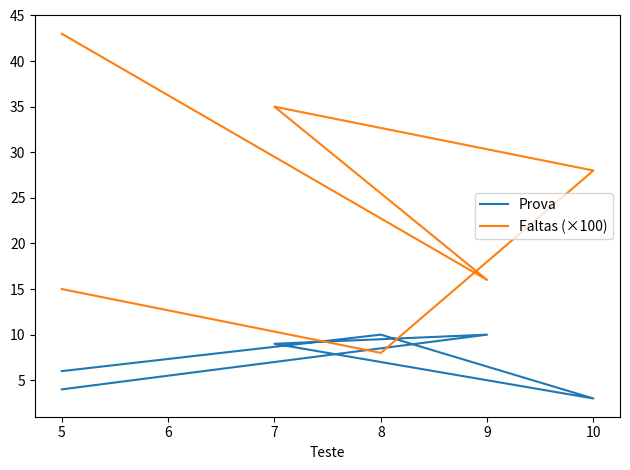

What is the difference between the highest and lowest values at 10?

25.0